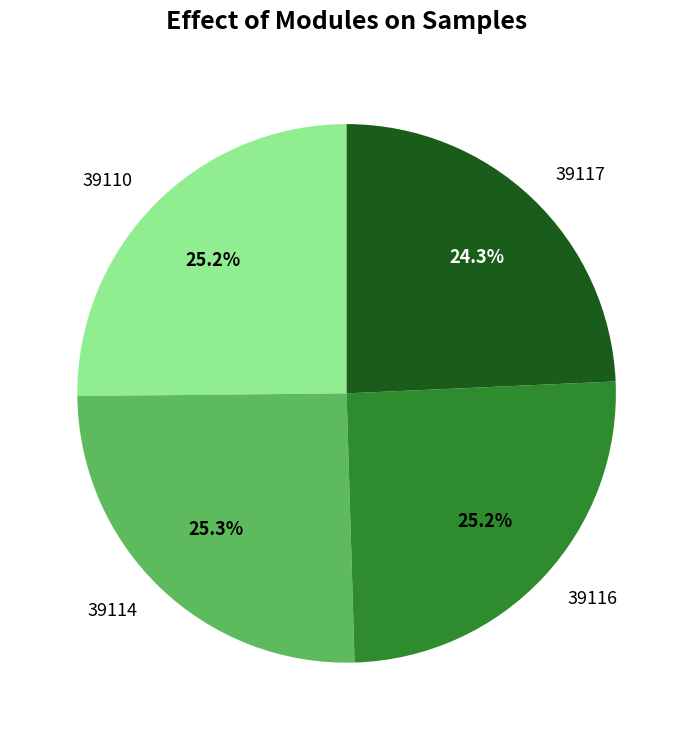

Count the number of slices in the pie.

4